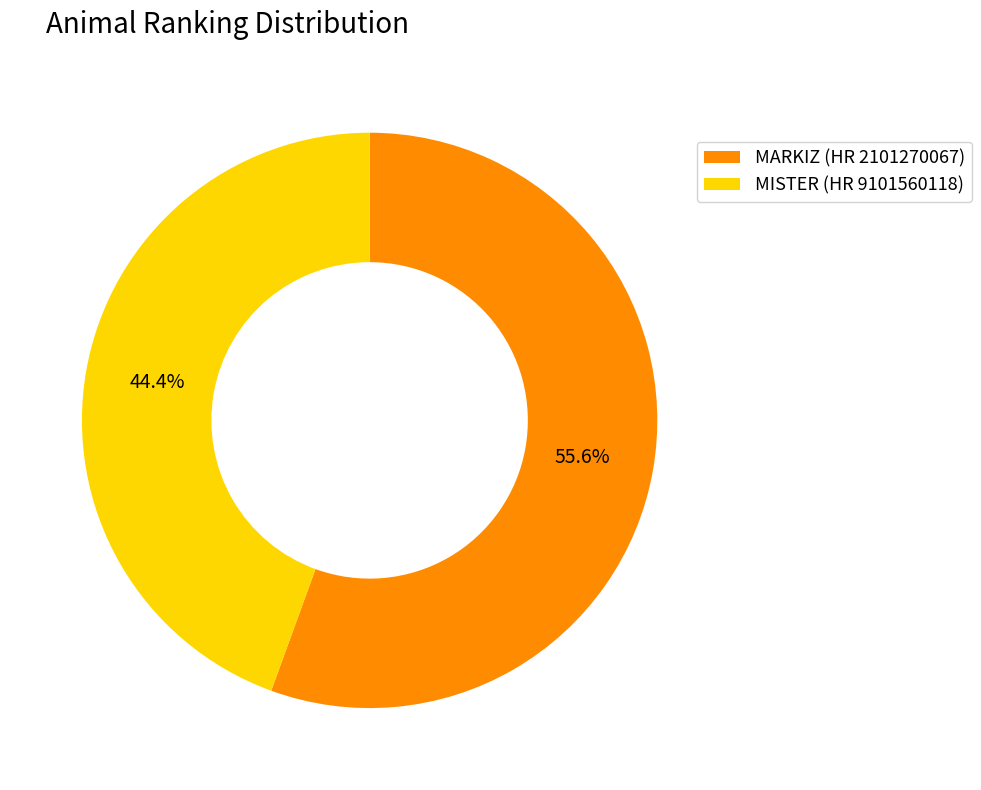

The MARKIZ (HR 2101270067) slice represents 48% of the pie. True or false?

False